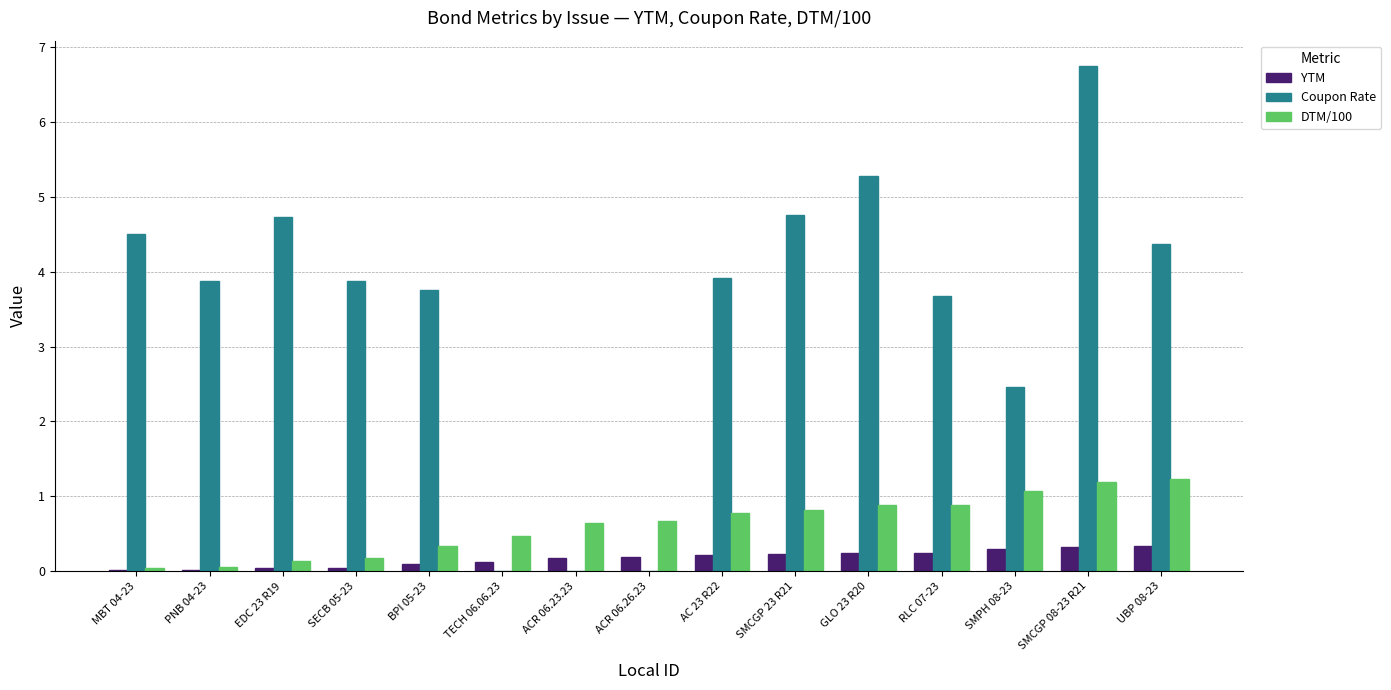

The value of Coupon Rate at EDC 23 R19 is 4.7. True or false?

True